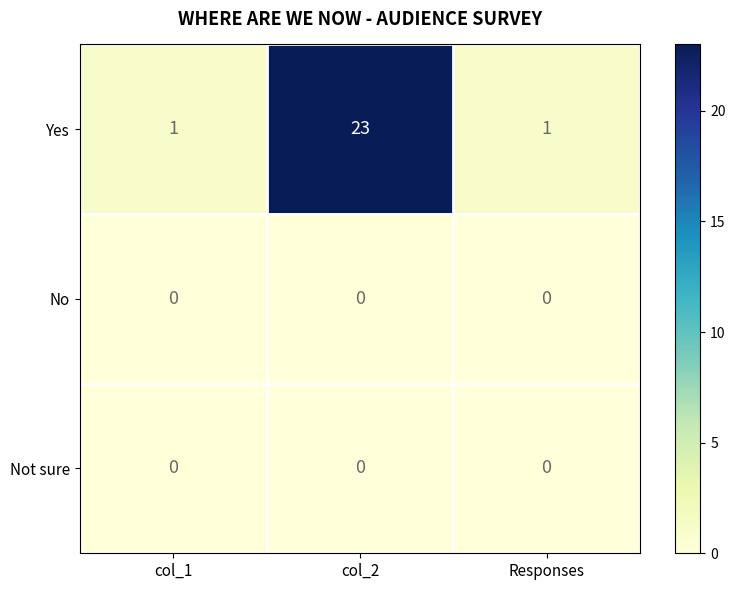

Which label corresponds to the largest value in the chart?

col_2